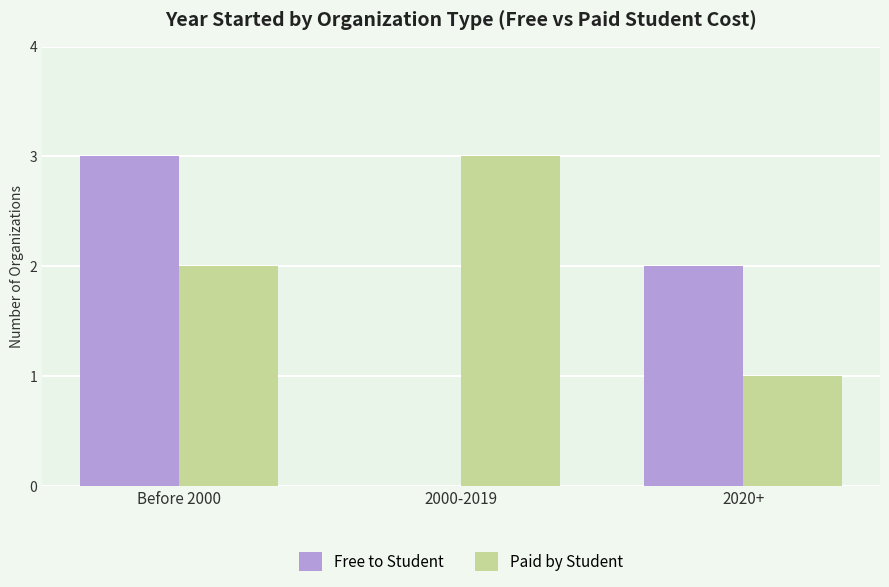

What are all the series names shown in the legend?

Free to Student, Paid by Student